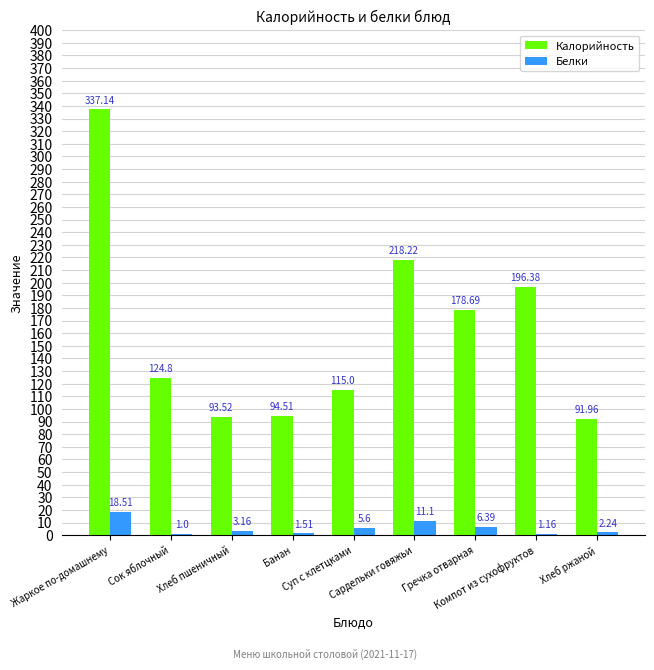

What is the sum of all Калорийность values?

1450.2